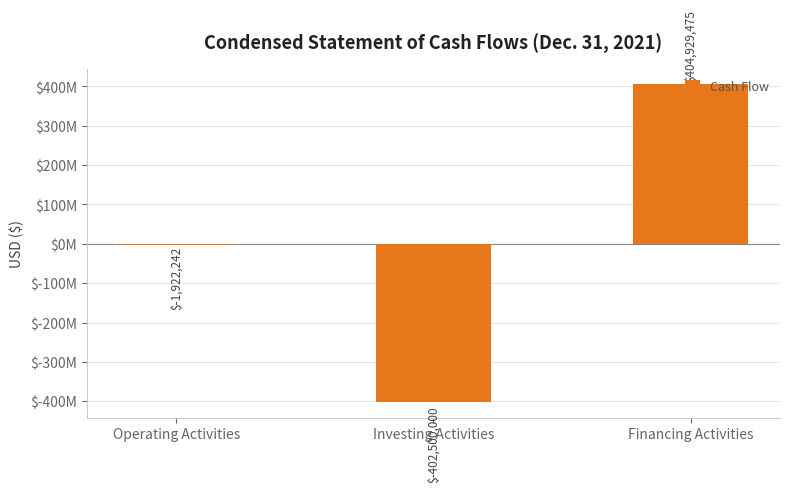

How many bars are there in total?

3